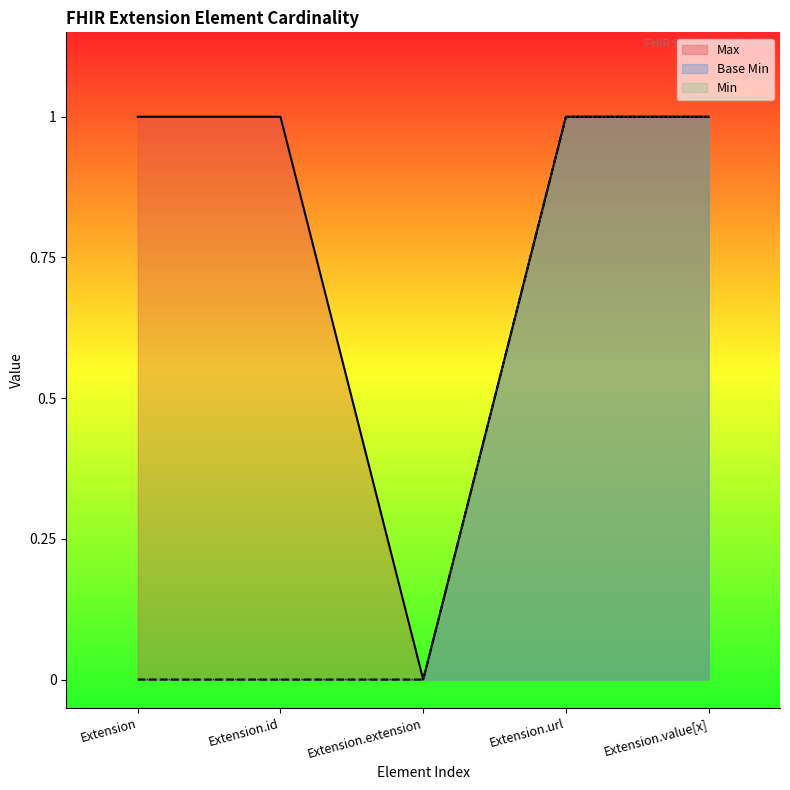

What is the total value across all series at Extension.value[x]?

2